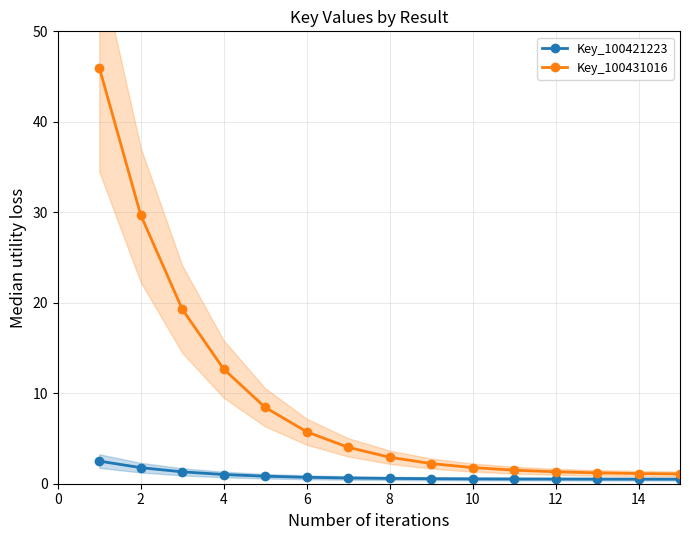

True or false: Key_100421223 and Key_100431016 intersect in this chart.

False